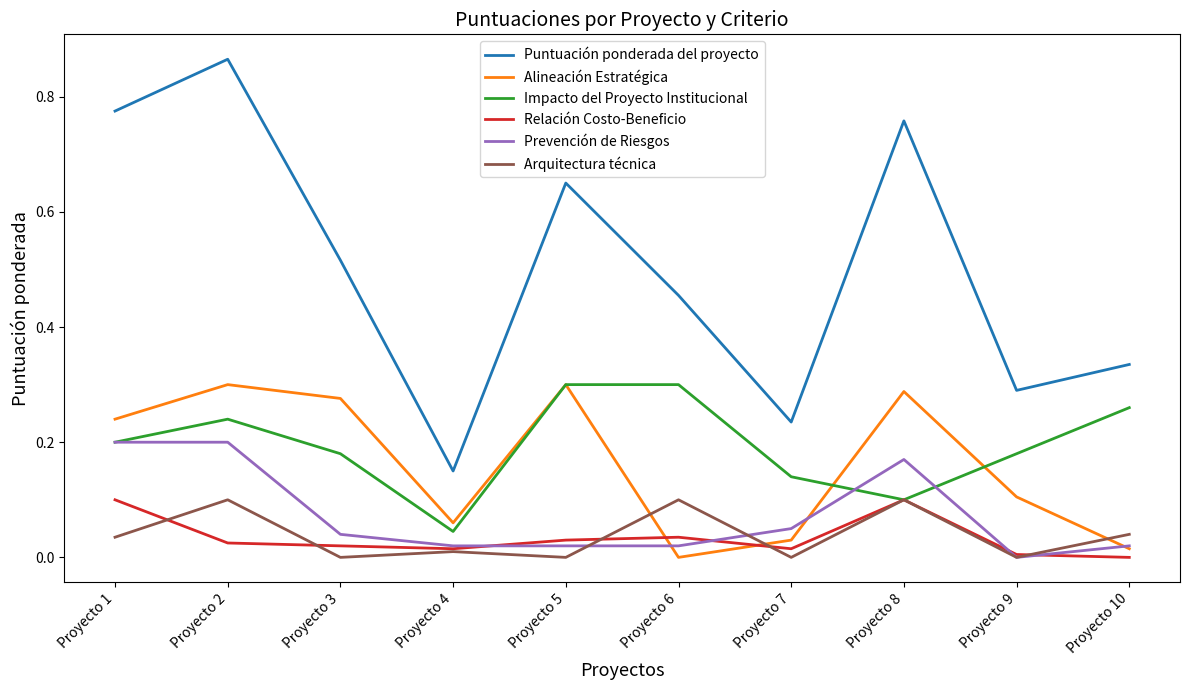

Which category has the lowest value in the Impacto del Proyecto Institucional series?

Proyecto 4